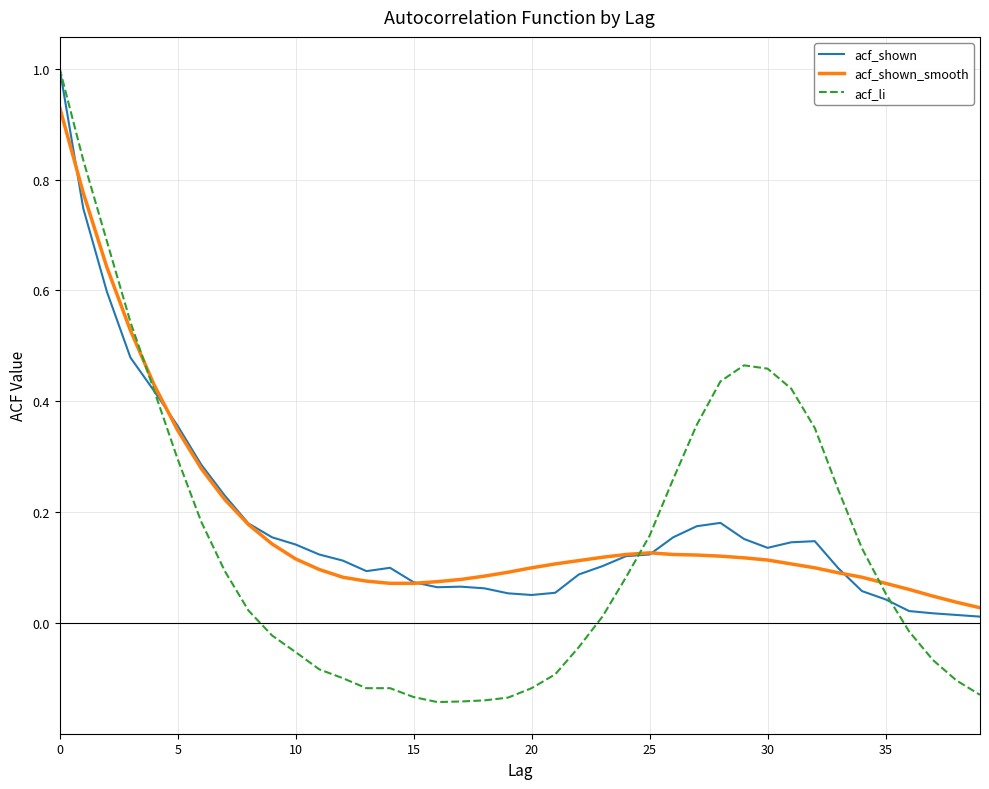

What is the difference between the second highest and second lowest values in the acf_li series?

1.0